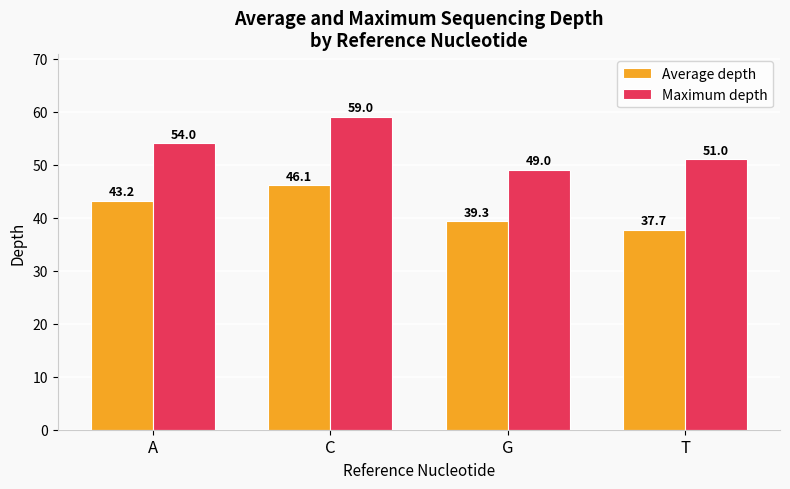

Is it true that Maximum depth equals 54.0 at A?

True